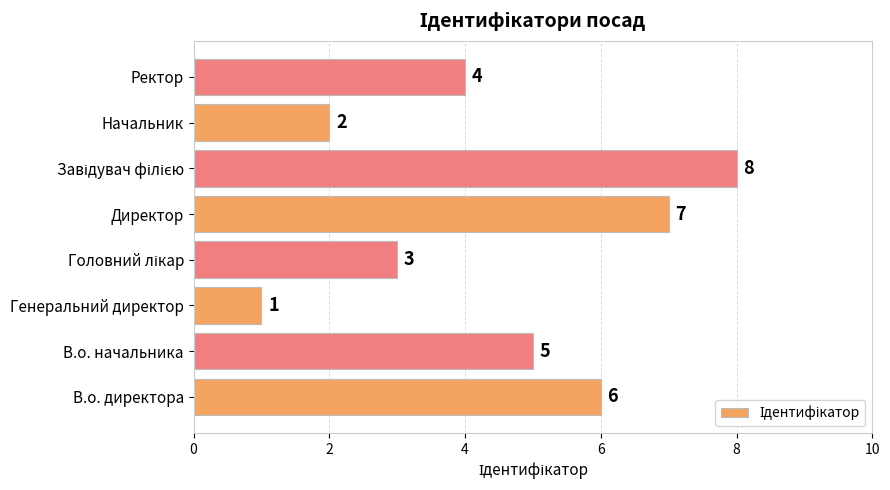

Count the number of data series in this chart.

1